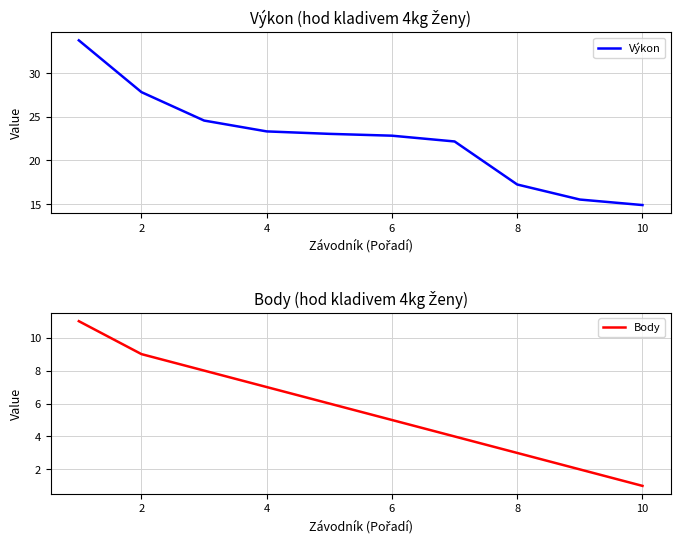

Which series has the largest total across all categories?

Výkon